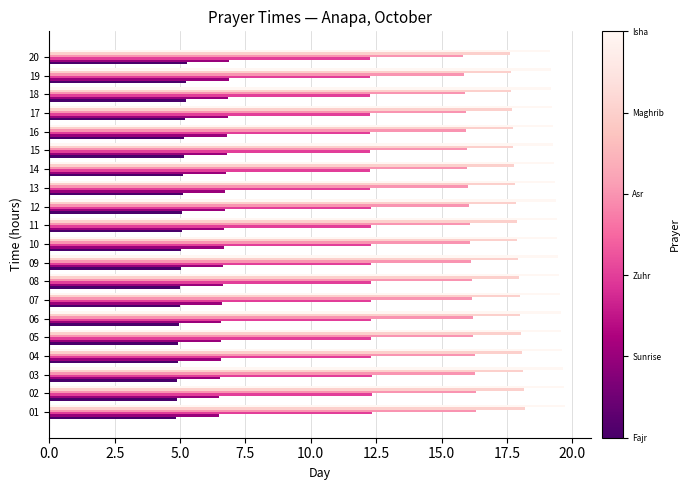

What is the maximum value shown in the chart?

19.7